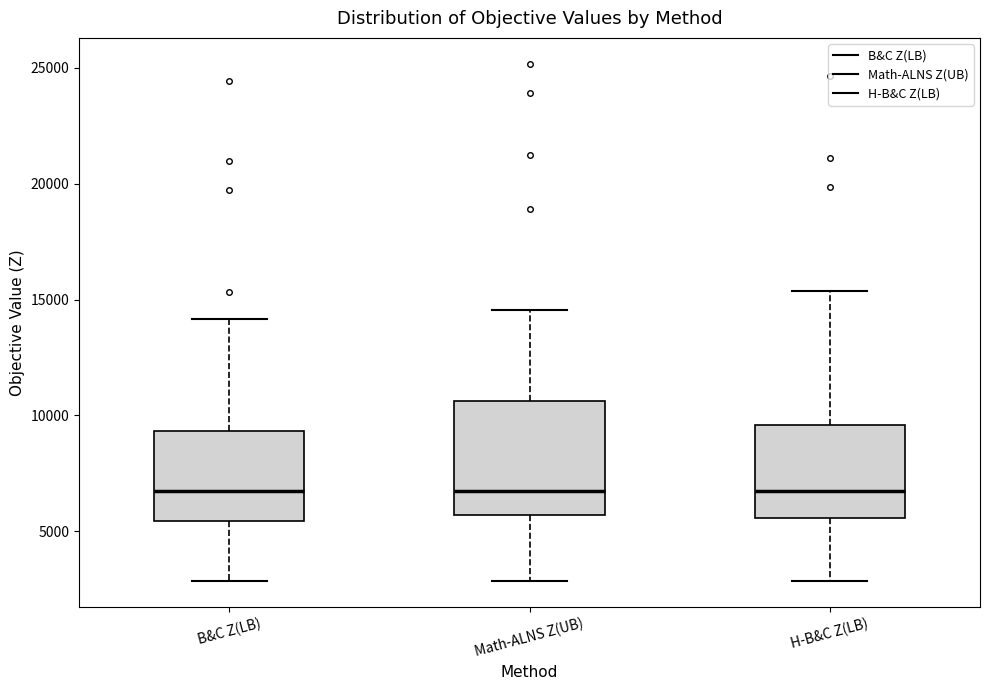

Comparing the boxes themselves (not the whiskers), which one is the tallest?

Math-ALNS Z(UB)